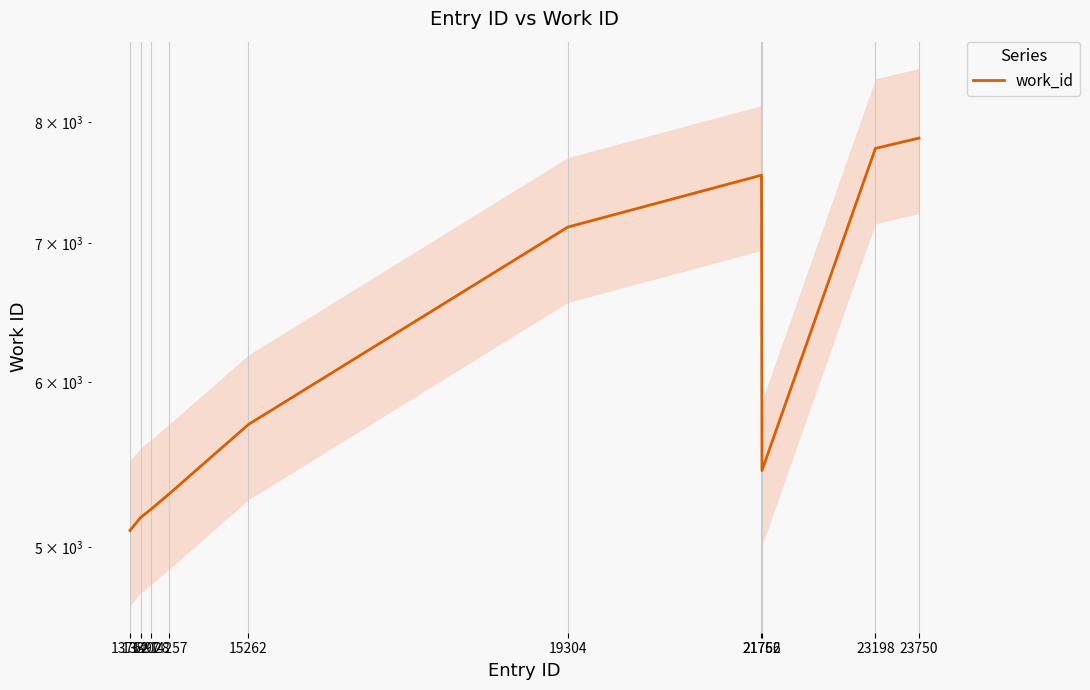

How many points are higher than both their immediate neighbors (excluding endpoints)?

1